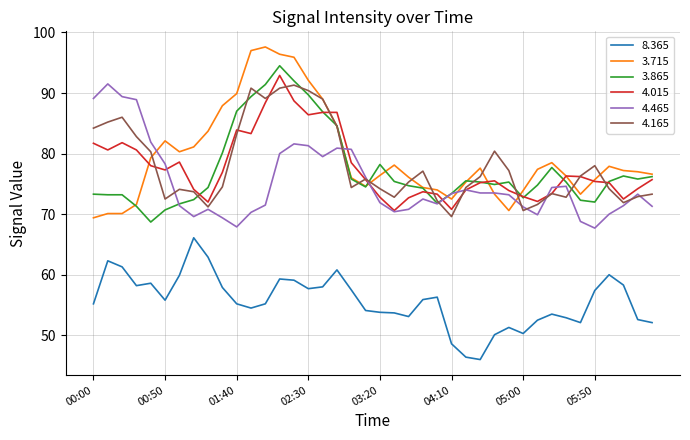

What is the minimum value shown in the chart?

46.0